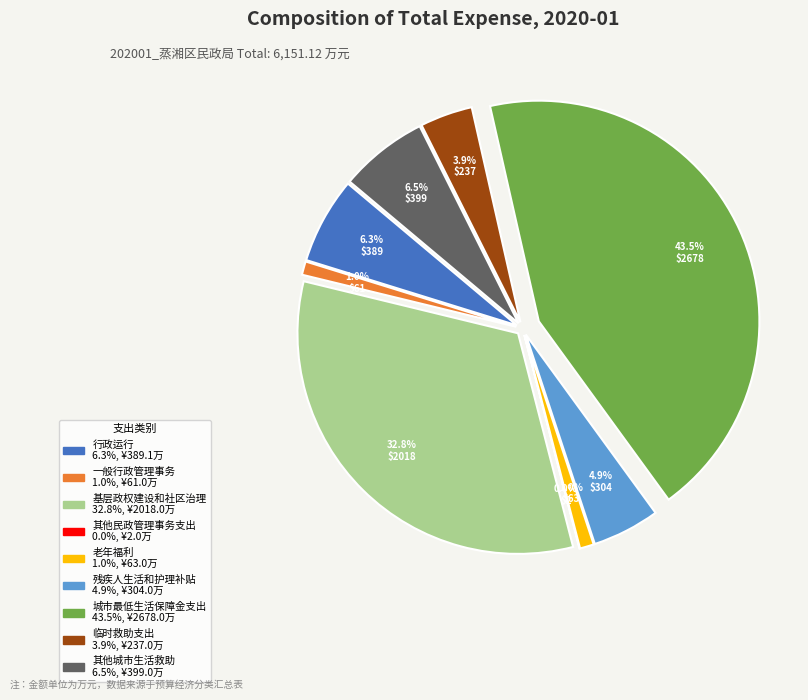

Is it true that 行政运行 is 6% of the pie?

True